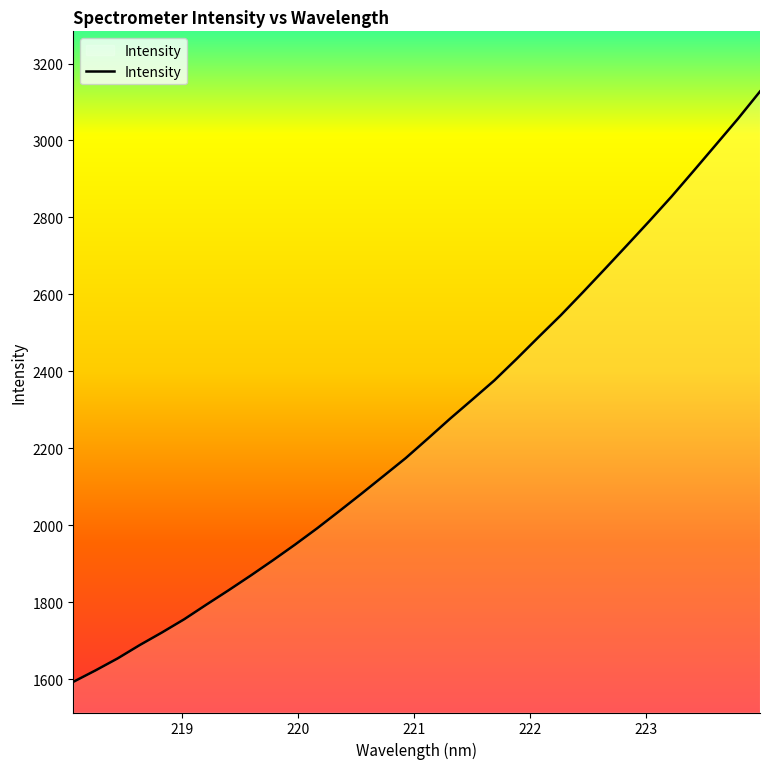

What is the greatest value displayed?

3127.3